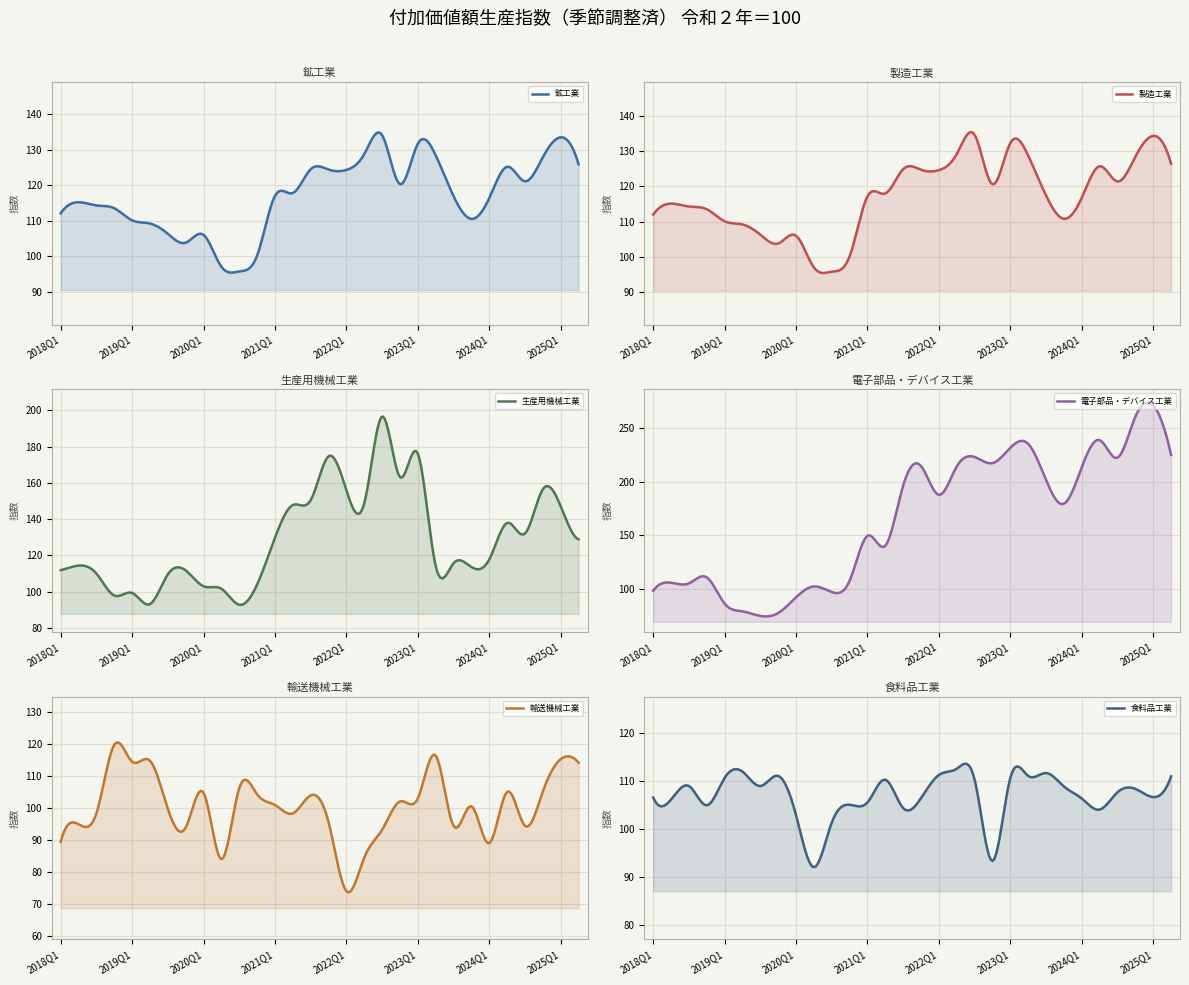

Which series ends up on top after the final intersection of 電子部品・デバイス工業 and 鉱工業?

電子部品・デバイス工業